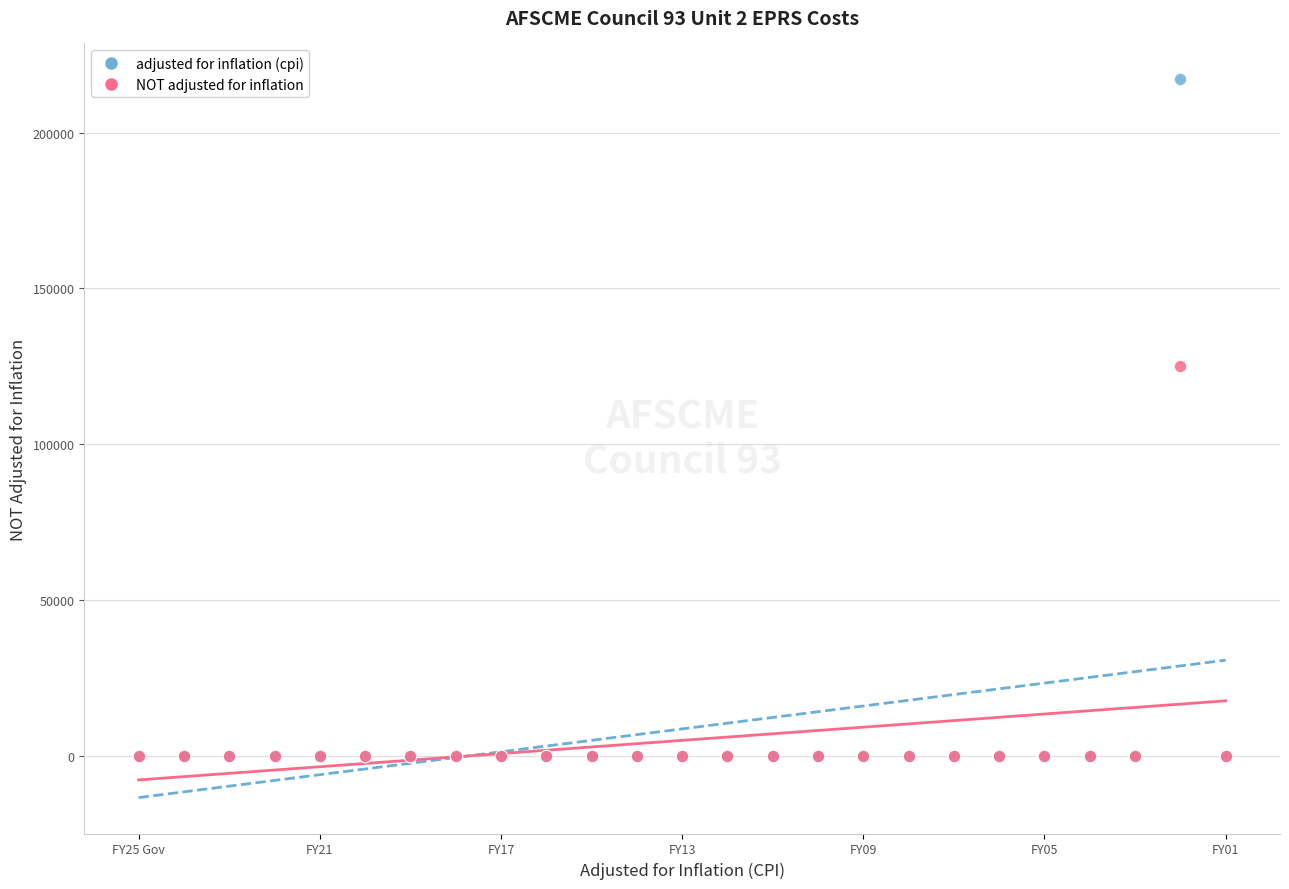

What are all the series names shown in the legend?

adjusted for inflation (cpi), NOT adjusted for inflation